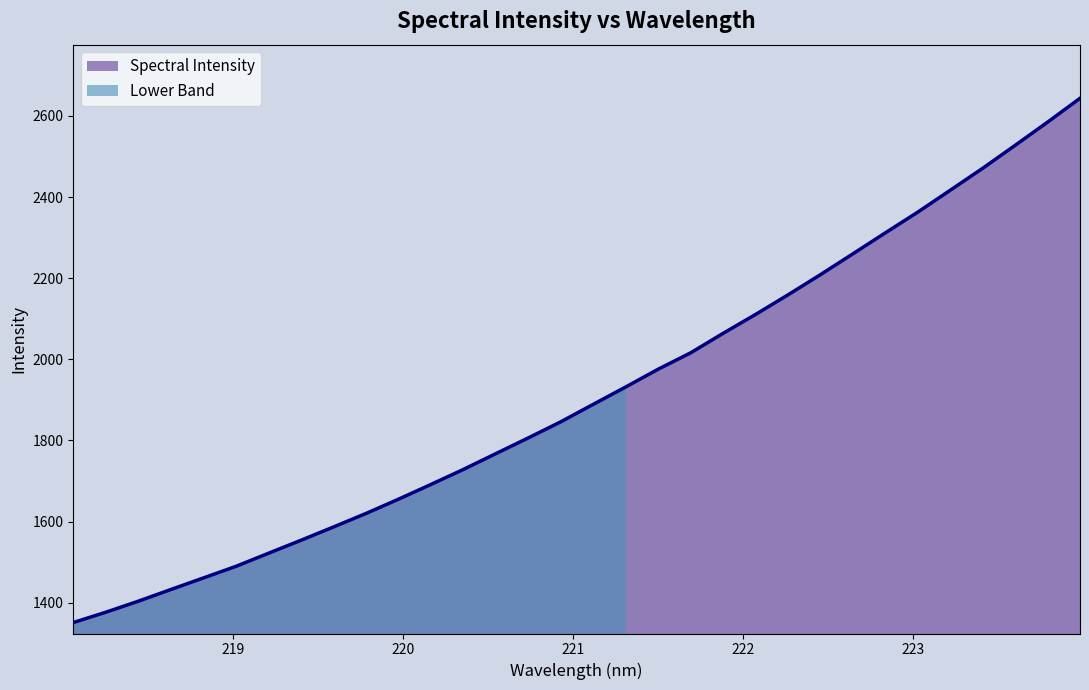

True or false: the data has more than 2 interior local peaks.

False